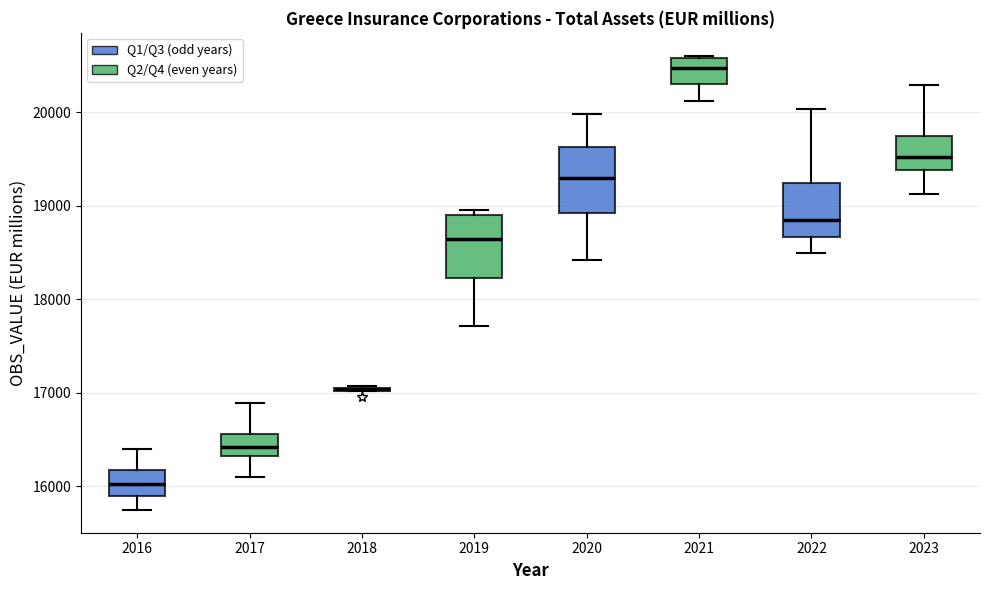

Reading left to right, transcribe this box plot: for each box, give where its median line is, the range the box spans, and where its two whiskers end, as read against the y-axis. The values are not printed on the chart, so give them approximately, as read against the axis.

2016: median 16000, box 15900 to 16200, whiskers 15700 to 16400
2017: median 16400, box 16300 to 16600, whiskers 16100 to 16900
2018: box collapsed to a line at 17000, whiskers 17000 to 17100
2019: median 18600, box 18200 to 18900, whiskers 17700 to 19000
2020: median 19300, box 18900 to 19600, whiskers 18400 to 20000
2021: median 20500, box 20300 to 20600, whiskers 20100 to 20600
2022: median 18800, box 18700 to 19200, whiskers 18500 to 20000
2023: median 19500, box 19400 to 19700, whiskers 19100 to 20300